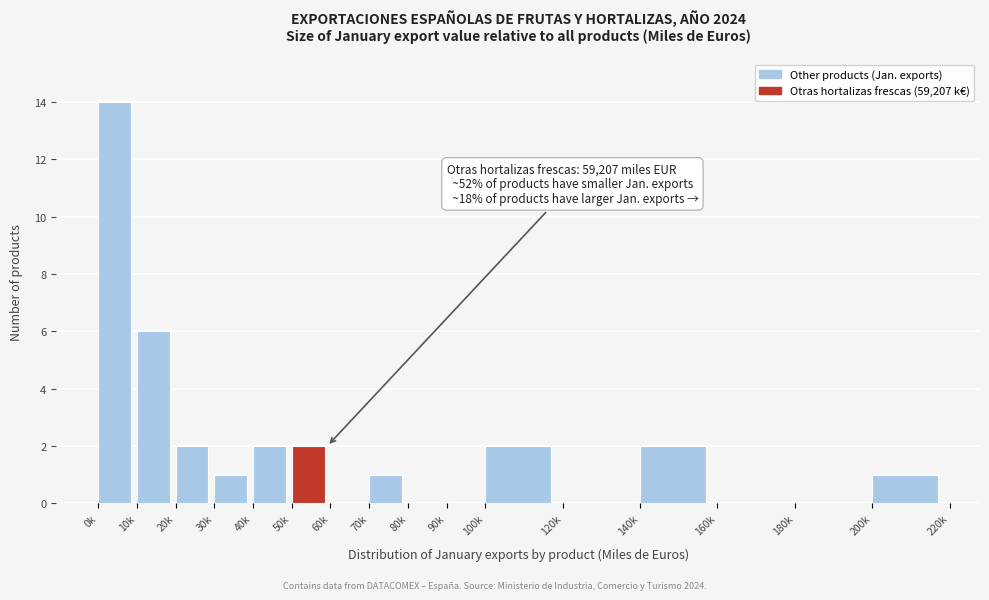

Reading right to left, extract all data points from this chart.

200k=1	180k=0	160k=0	140k=2	120k=0	100k=2	90k=0	80k=0	70k=1	60k=0	50k=2	40k=2	30k=1	20k=2	10k=6	0k=14